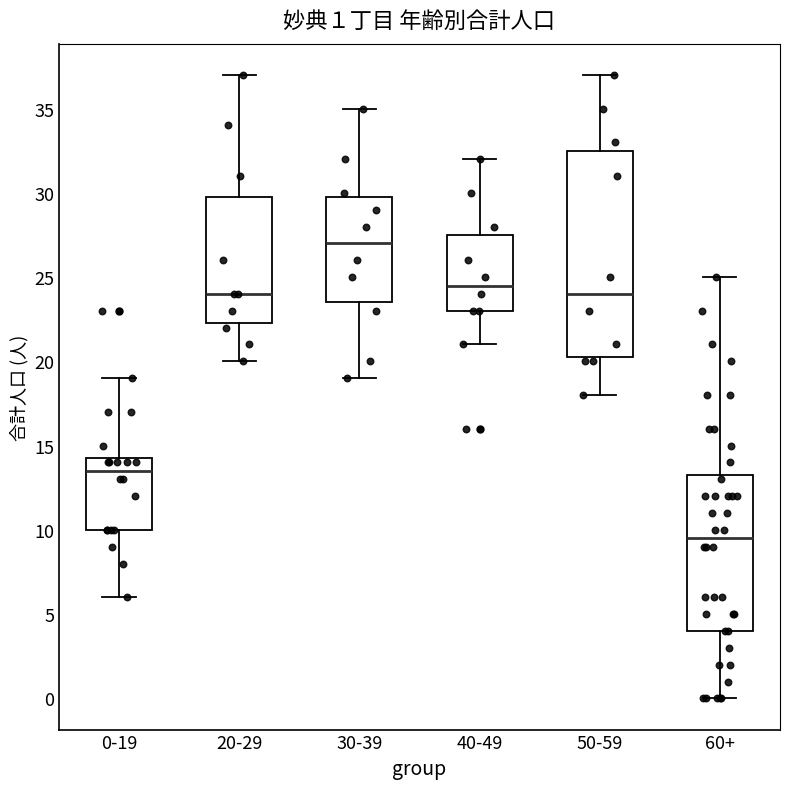

Which box is the tallest, from its lower edge to its upper edge?

50-59